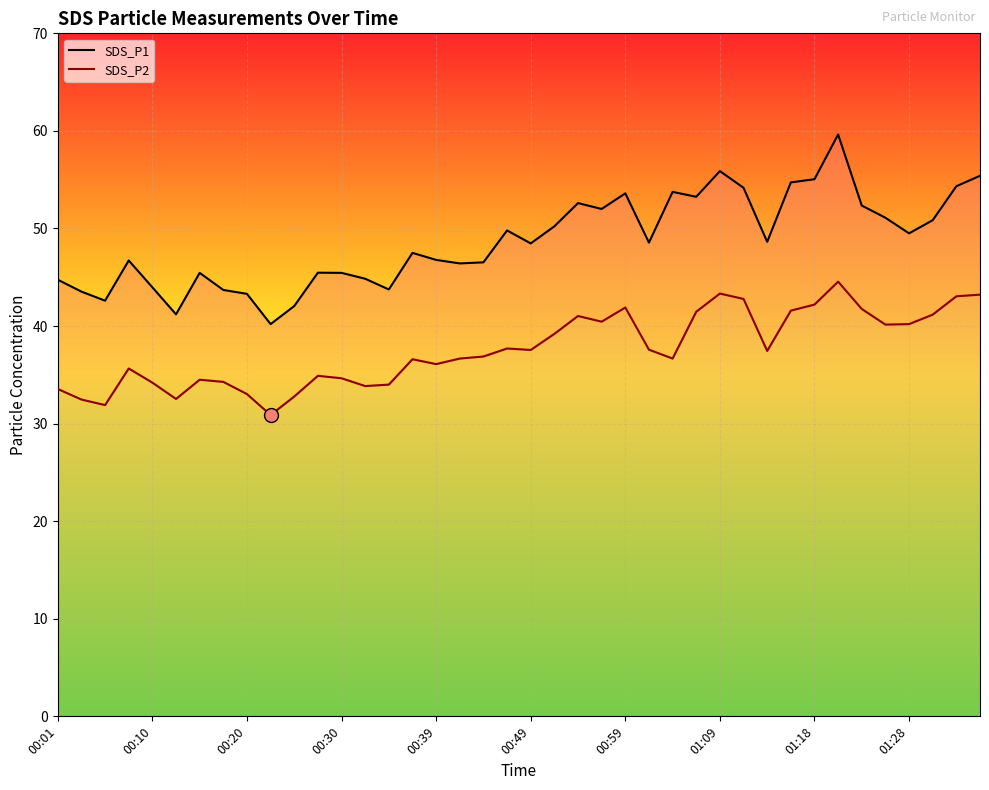

Count the number of categories in the chart.

40